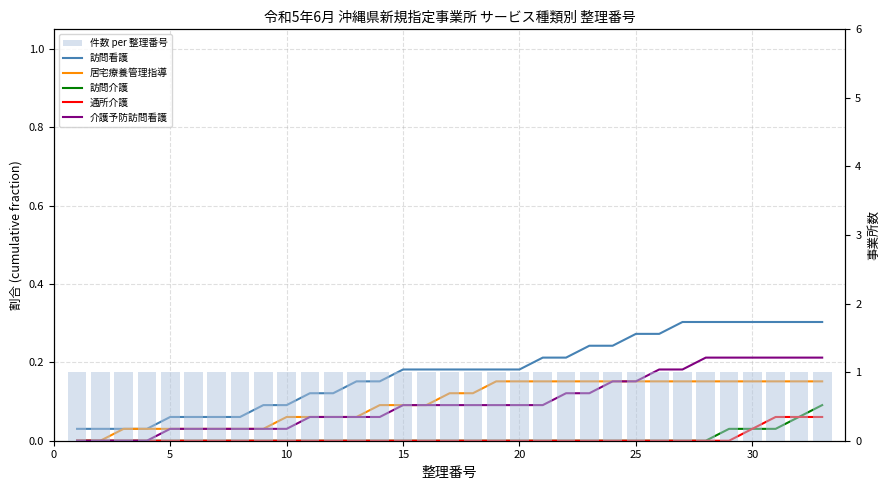

What are all the series names shown in the legend?

訪問看護, 居宅療養管理指導, 訪問介護, 通所介護, 介護予防訪問看護, 件数 per 整理番号